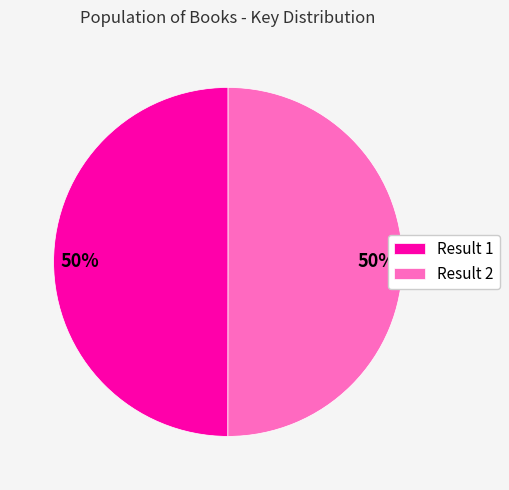

Is it true that Result 1 is 50% of the pie?

True